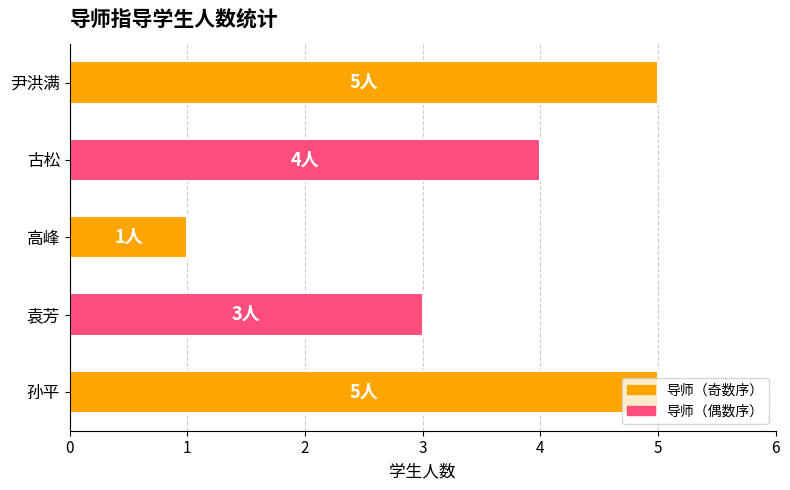

Is it true that the value at 尹洪满 is 5?

True